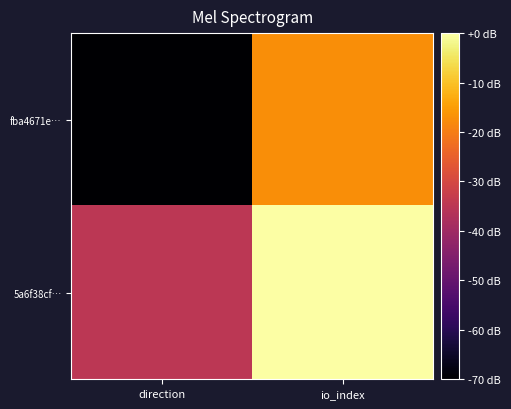

Between direction and io_index, which is larger?

io_index